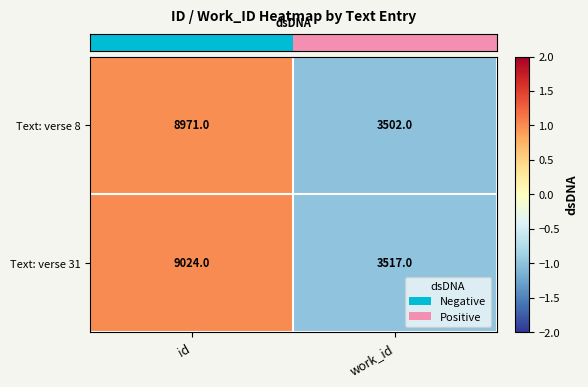

How many distinct data groups are displayed?

2